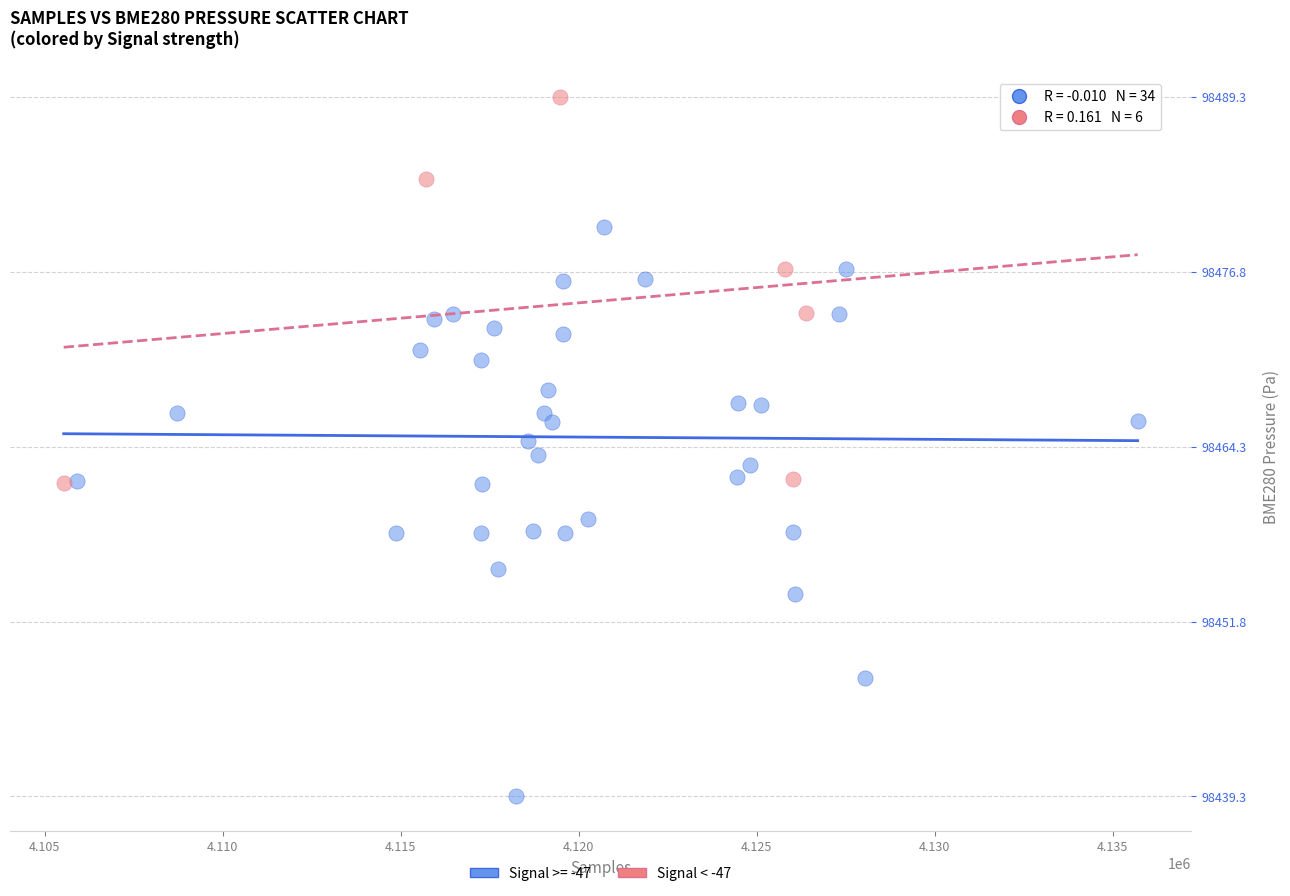

Which series reaches the maximum Y coordinate?

Signal < -47